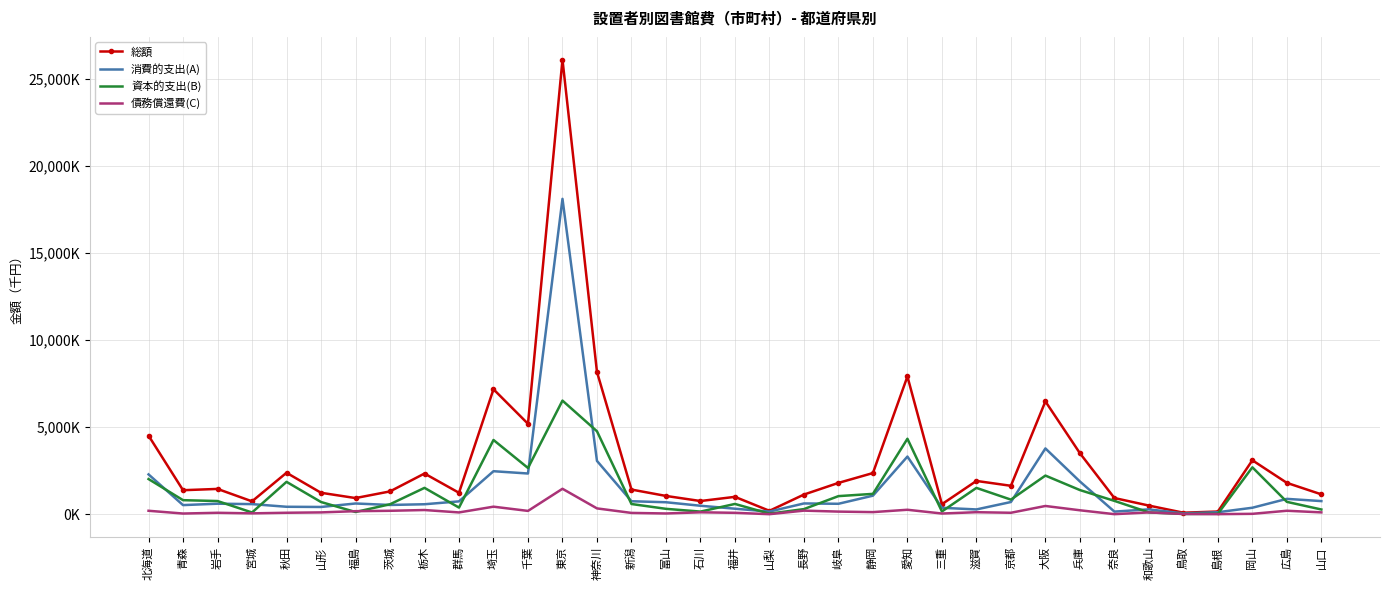

What are all the series names shown in the legend?

総額, 消費的支出(A), 資本的支出(B), 債務償還費(C)